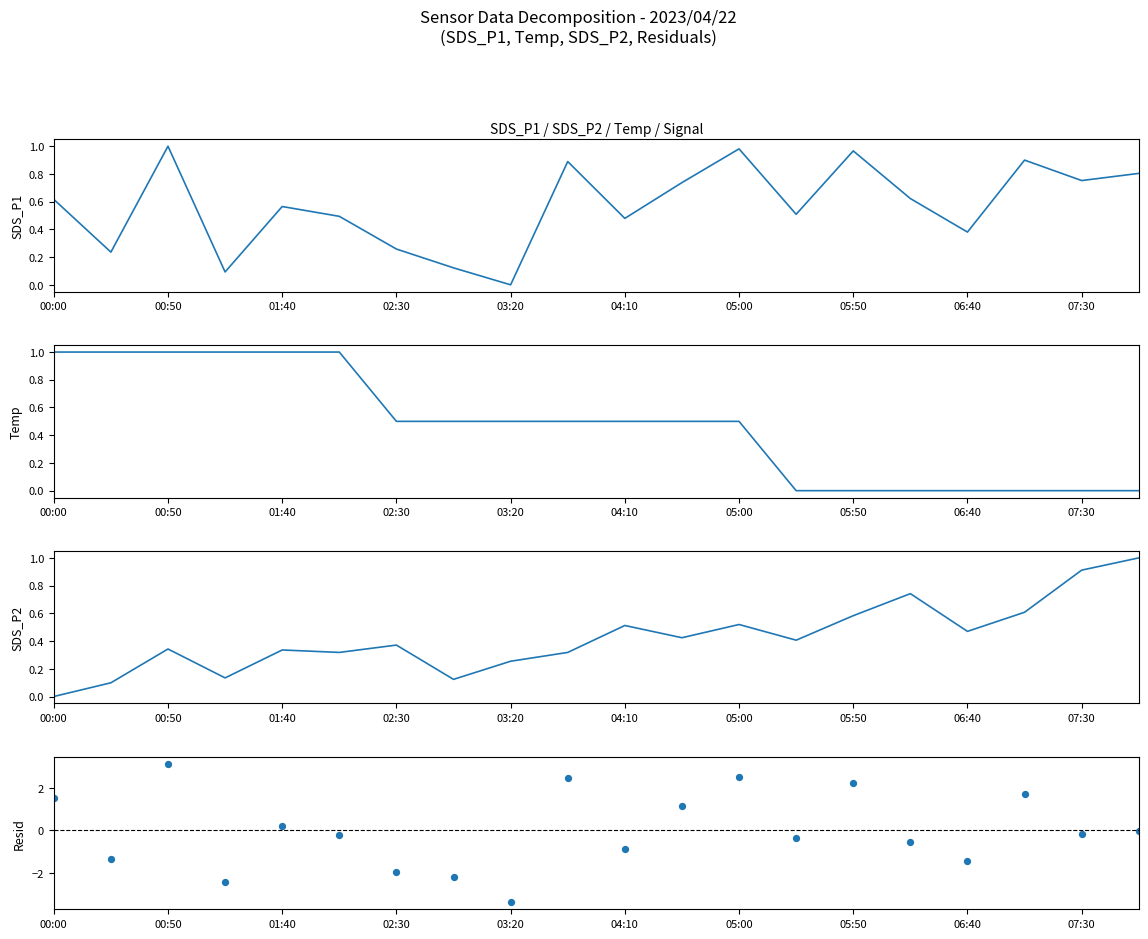

What are all the series names shown in the legend?

SDS_P1, Temp, SDS_P2, Residual (SDS_P1 - SDS_P2 - mean)